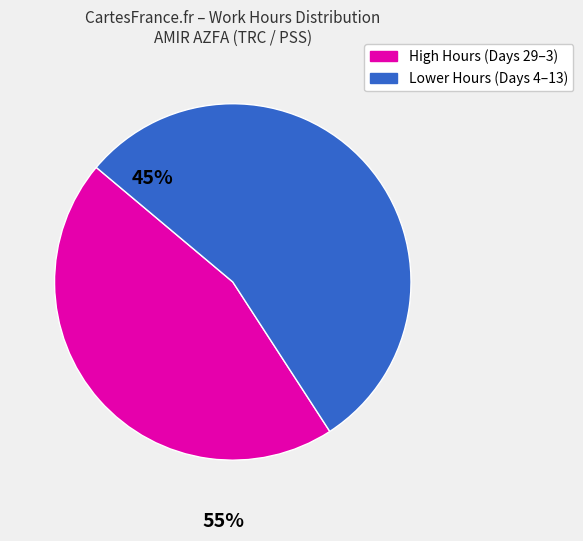

Count the number of slices in the pie.

2